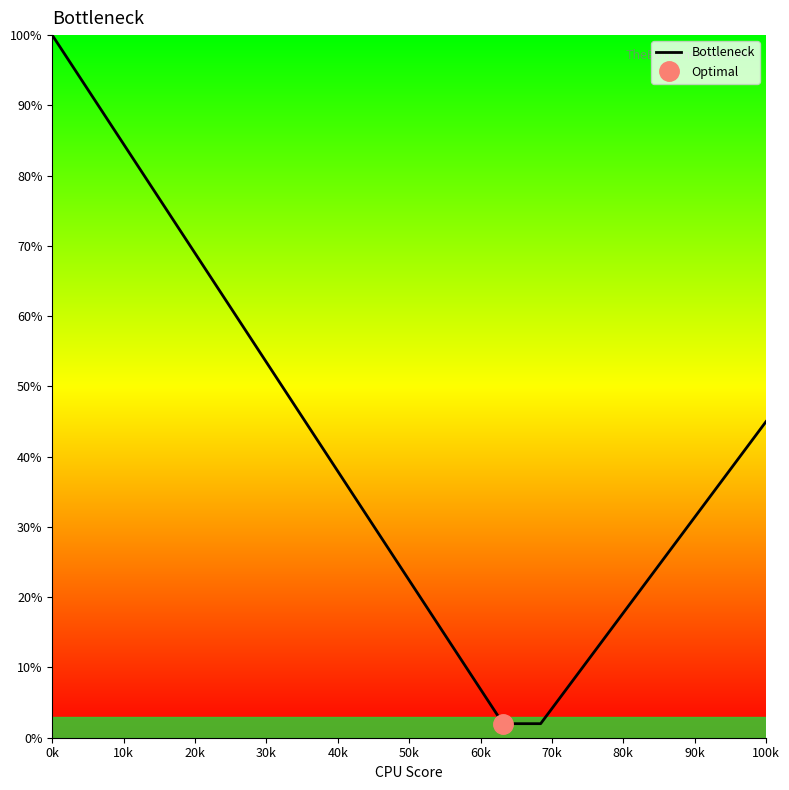

The value of Bottleneck at 100k is 65.4. True or false?

False